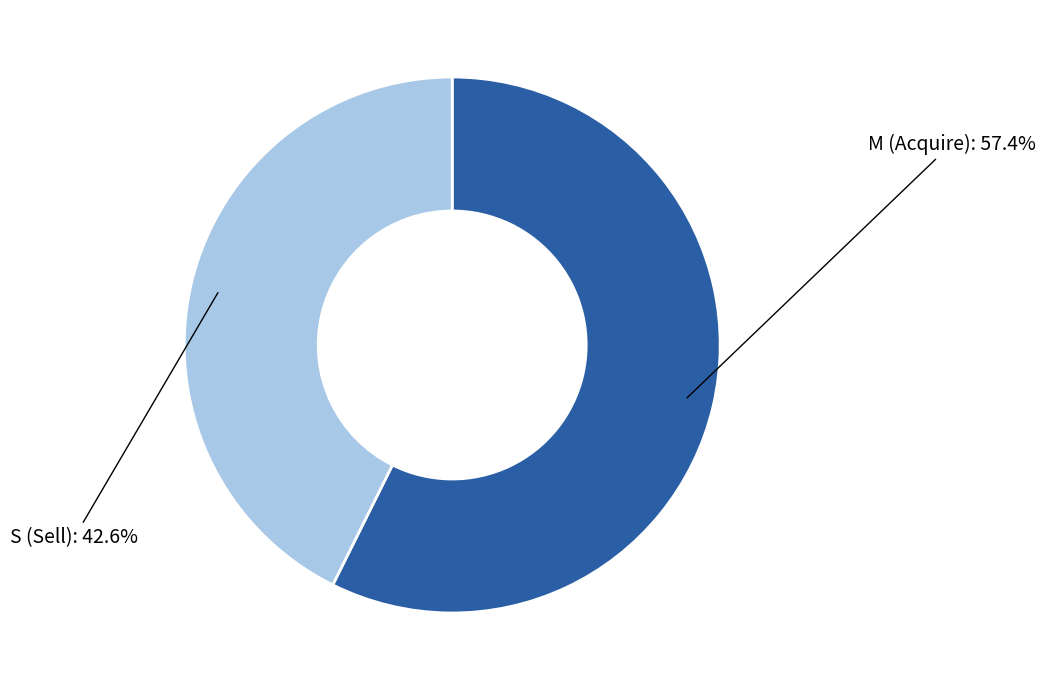

Is S (Sell) the majority of the pie?

No